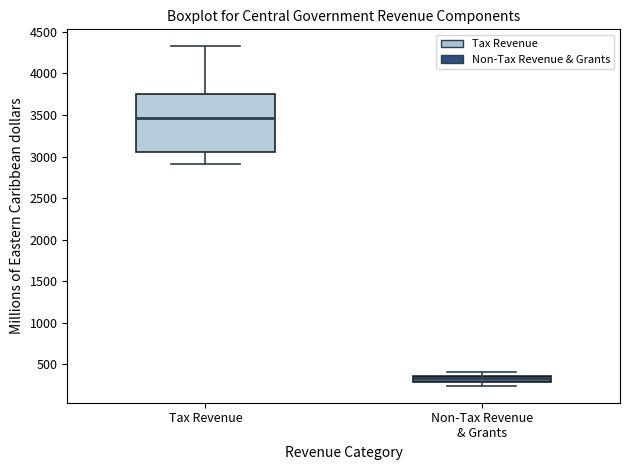

Which box has the highest median line?

Tax Revenue